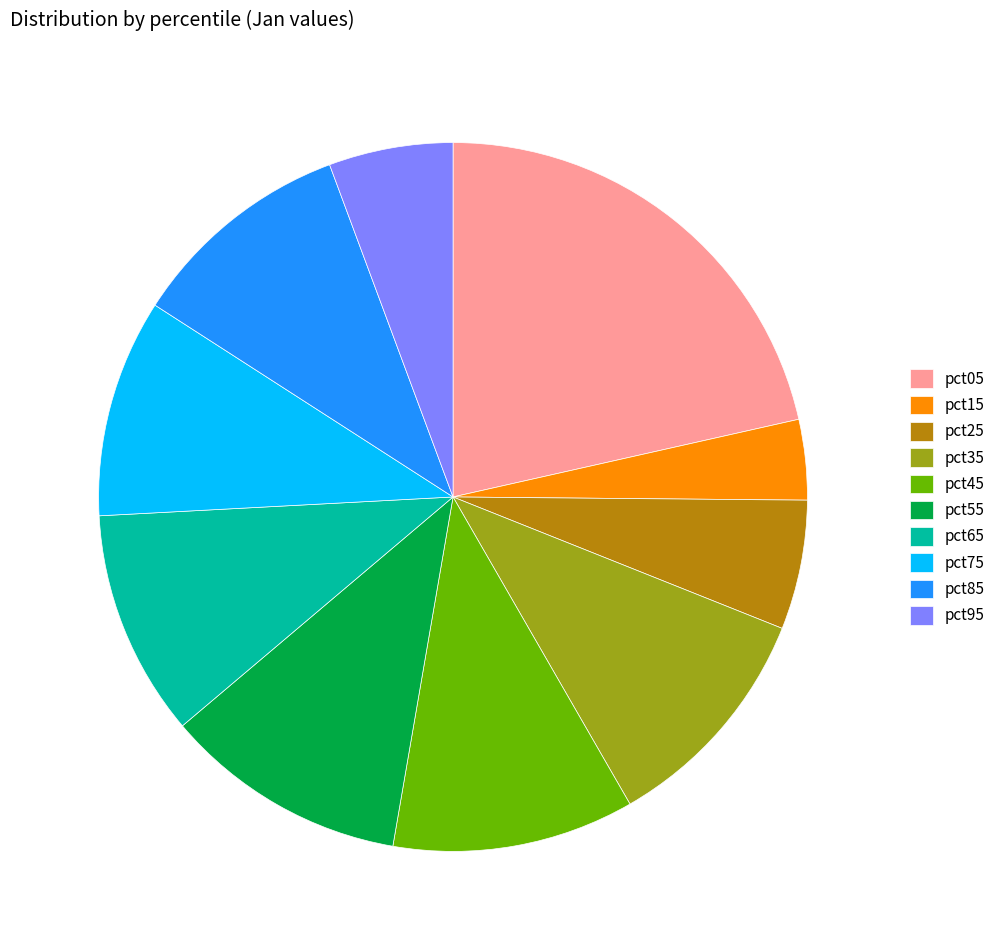

Do pct65 and pct45 together represent more than half of the pie?

No